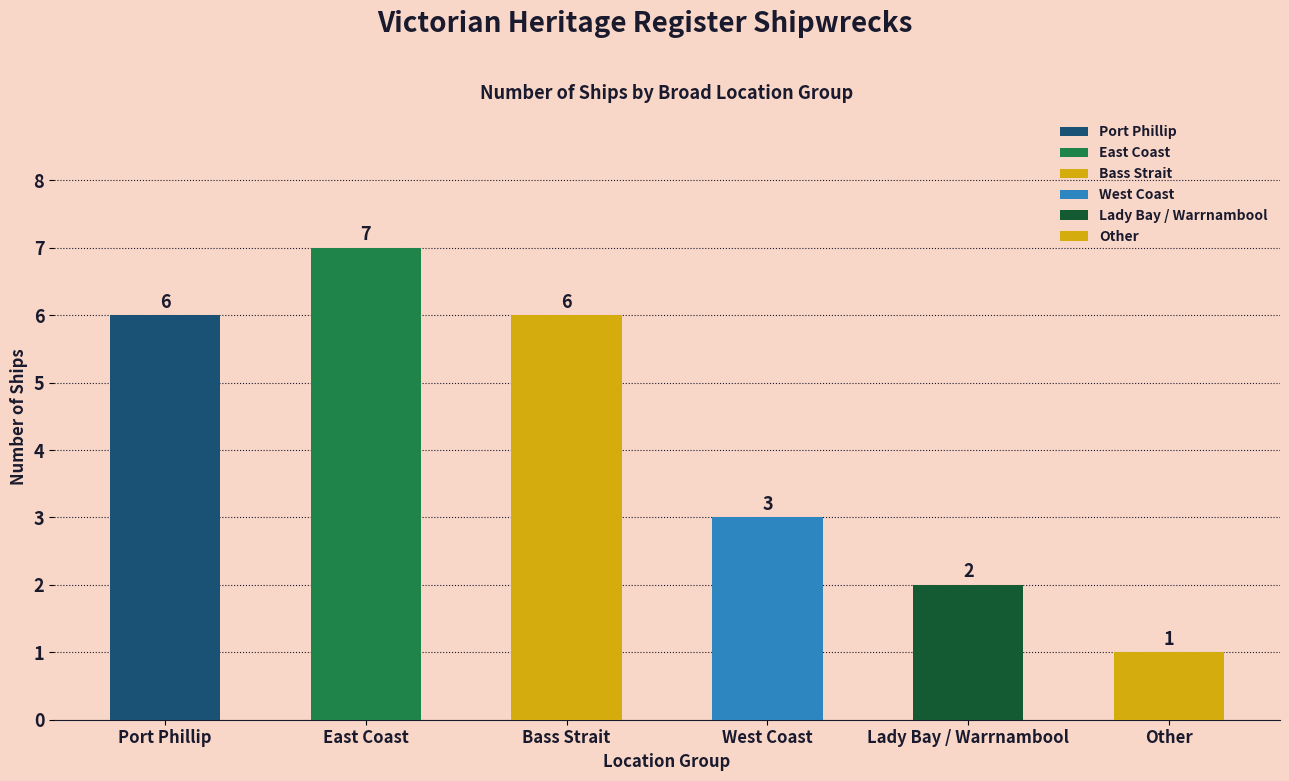

What value does the data have at Other?

1